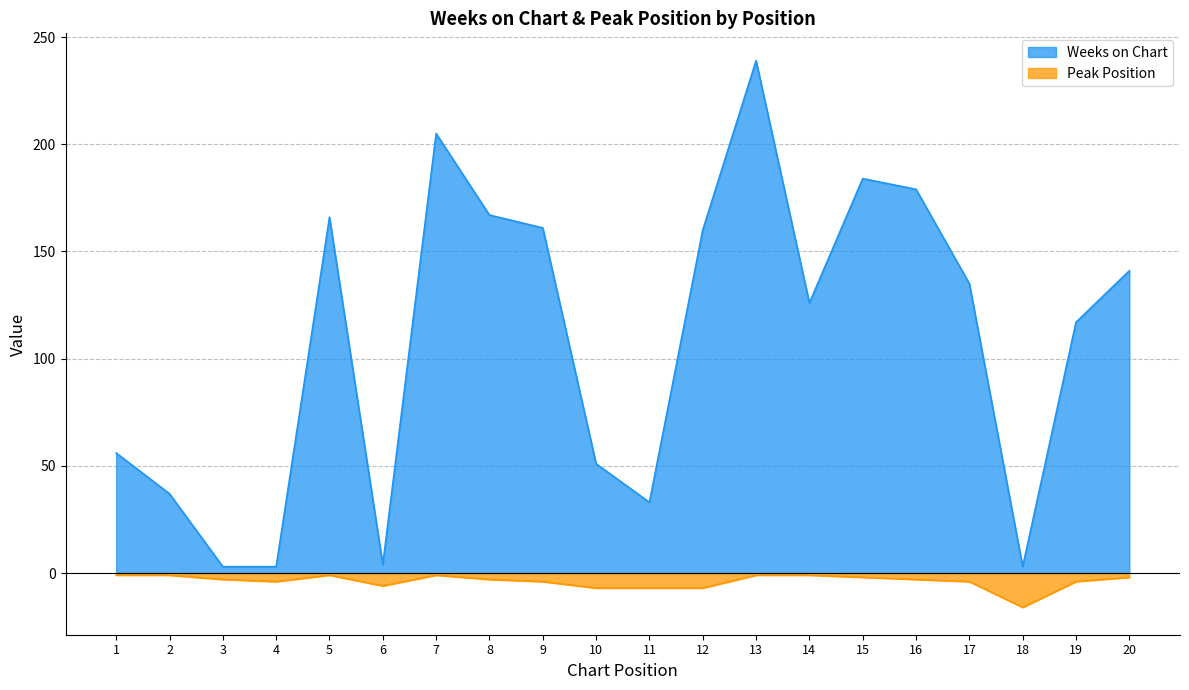

What is the sum of the Peak Position values at 4 and 9?

-8